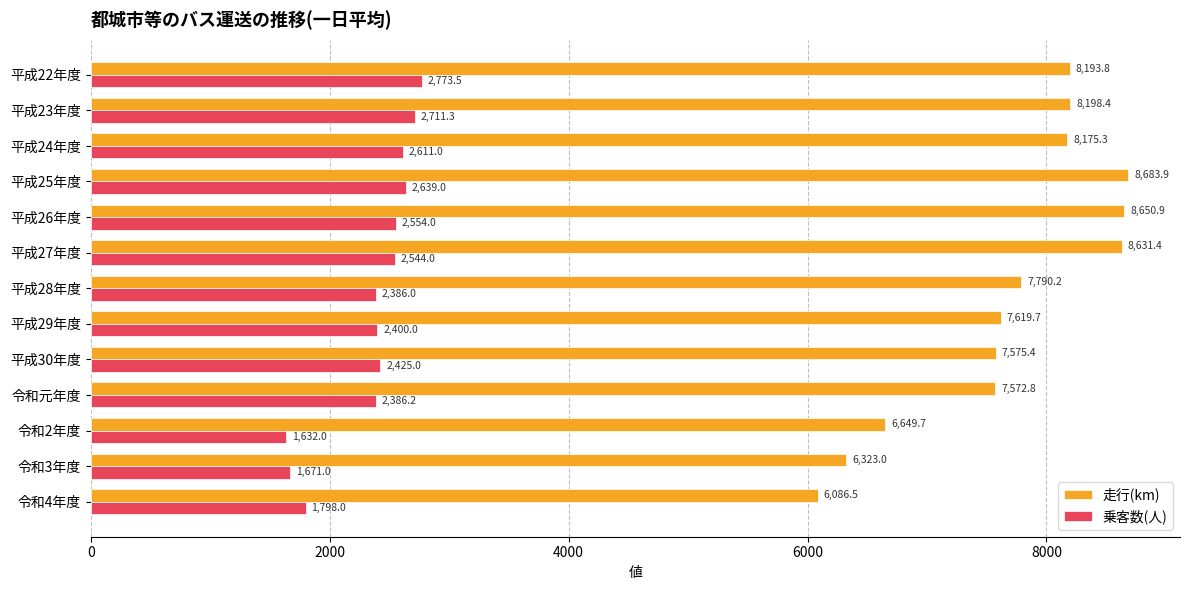

Which label corresponds to the largest value in the chart?

平成25年度